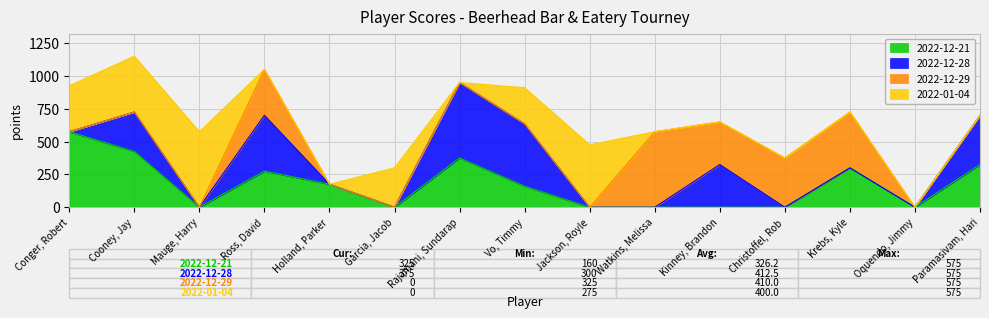

List the labels in order of 2022-12-29 value, largest first.

Watkins, Melissa, Krebs, Kyle, Christoffel, Rob, Ross, David, Kinney, Brandon, Conger, Robert, Cooney, Jay, Mauge, Harry, Holland, Parker, Garcia, Jacob, Rajamani, Sundarap, Vo, Timmy, Jackson, Royle, Oquendo, Jimmy, Paramasivam, Hari